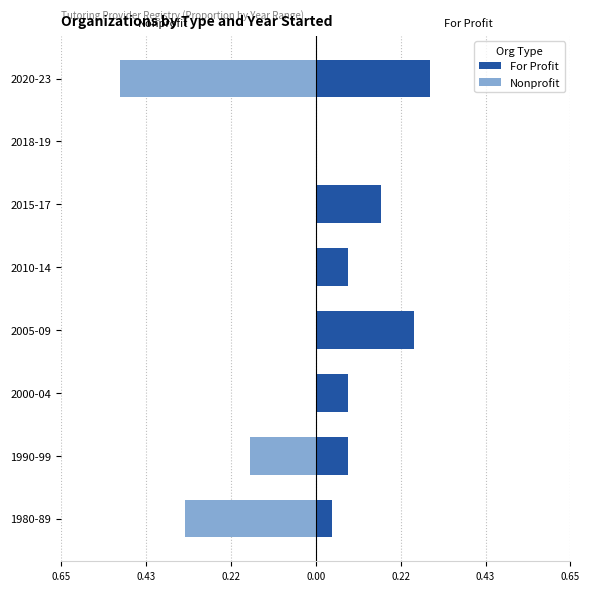

What is the difference between the second highest and second lowest values in the Nonprofit series?

0.3